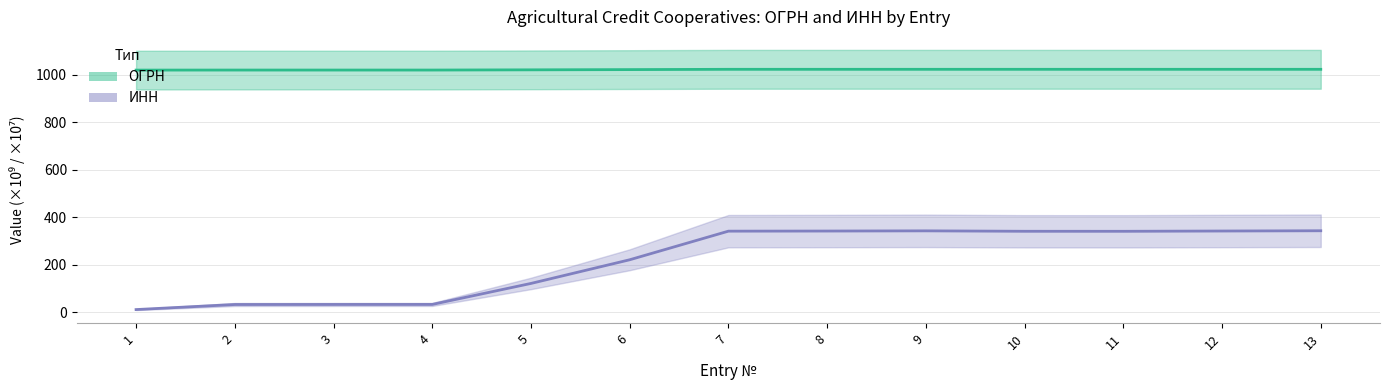

What is the lowest value of the ИНН series?

10.4